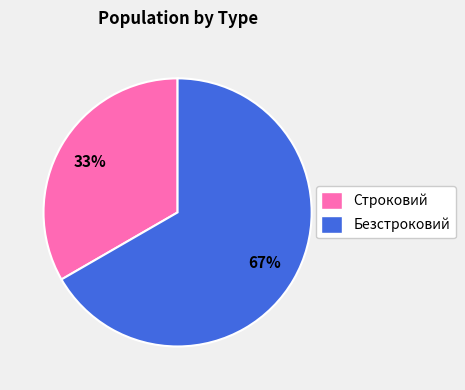

Rank the categories by value from lowest to highest.

Строковий, Безстроковий